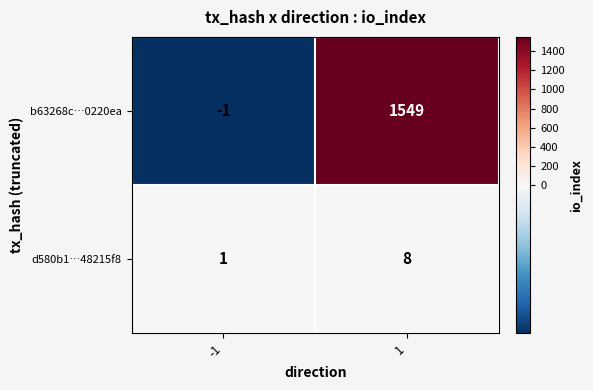

What is the difference between the maximum and minimum values in the d580b1…48215f8 series?

7